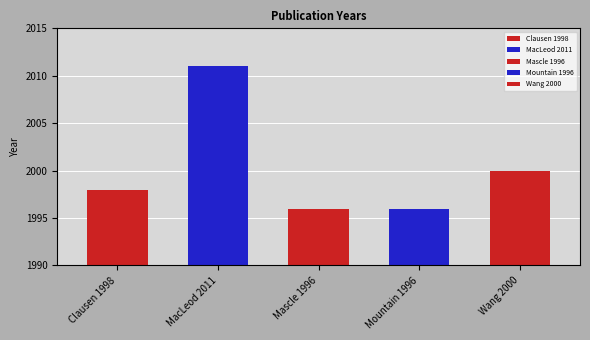

What is the maximum value shown in the chart?

2011